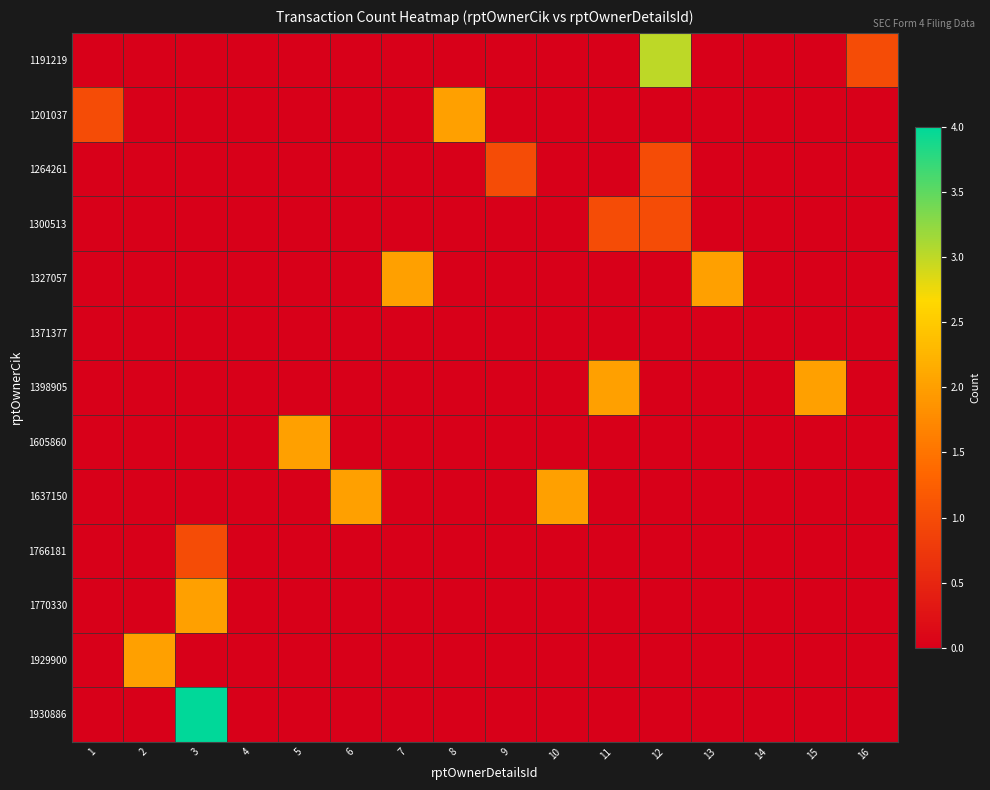

Which series has the largest total across all categories?

1191219